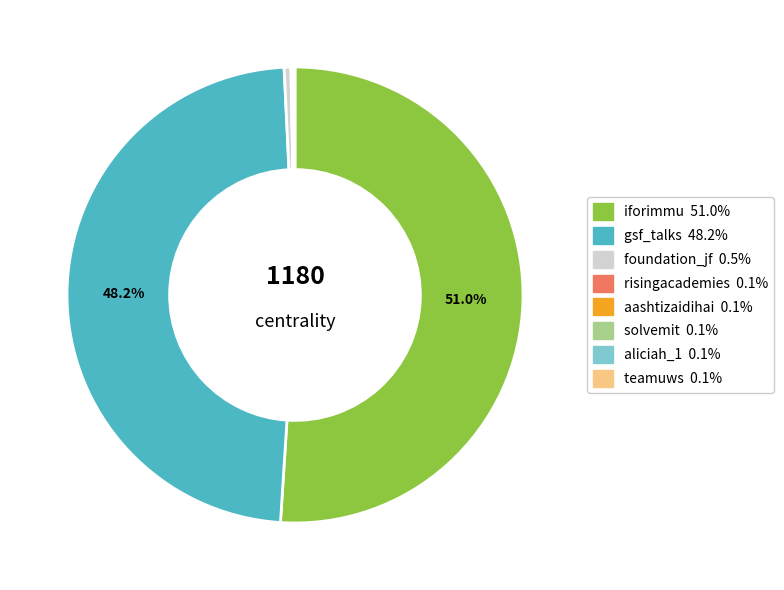

Which slice is the largest?

iforimmu